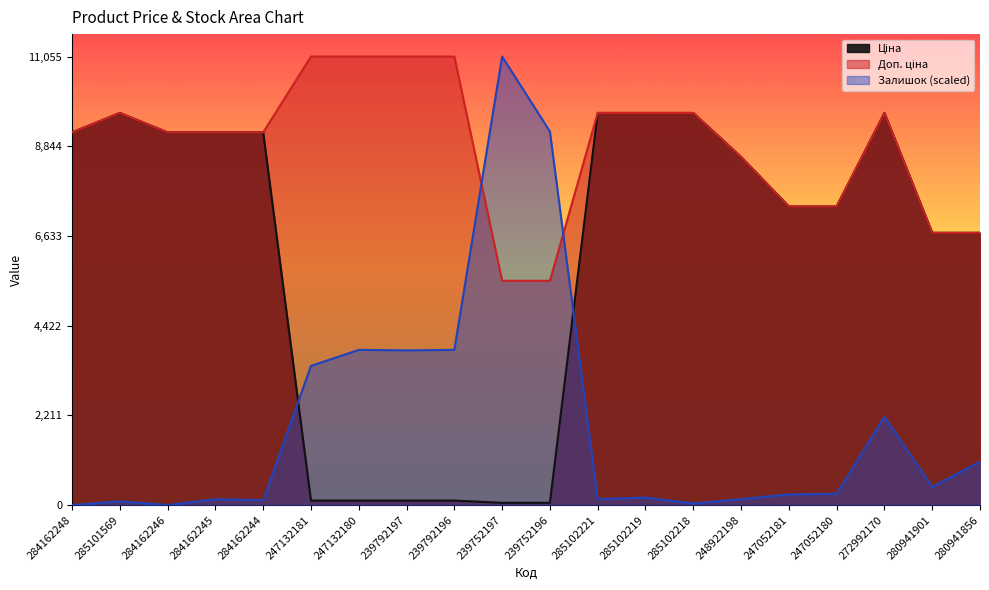

What is the minimum value for Доп. ціна?

5528.0